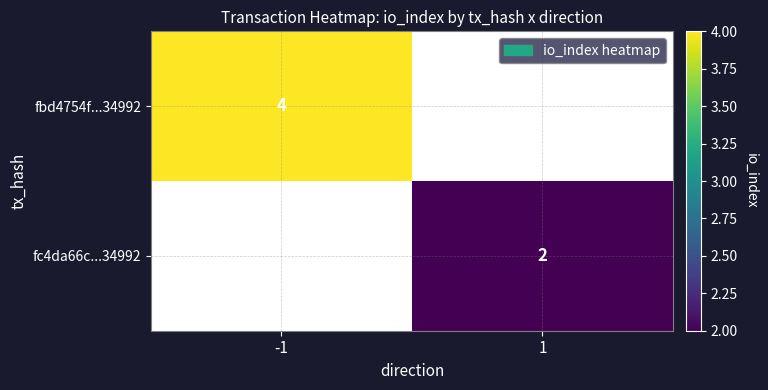

The fc4da66c...34992 series shows 3 at 1. True or false?

False